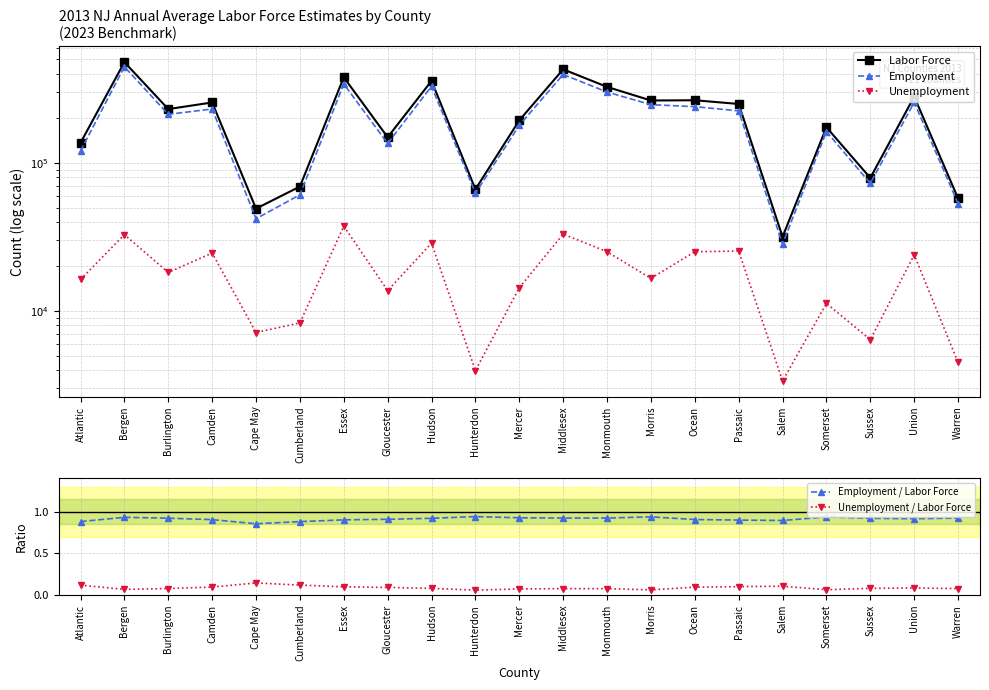

True or false: Employment / Labor Force and Unemployment cross at least once.

False